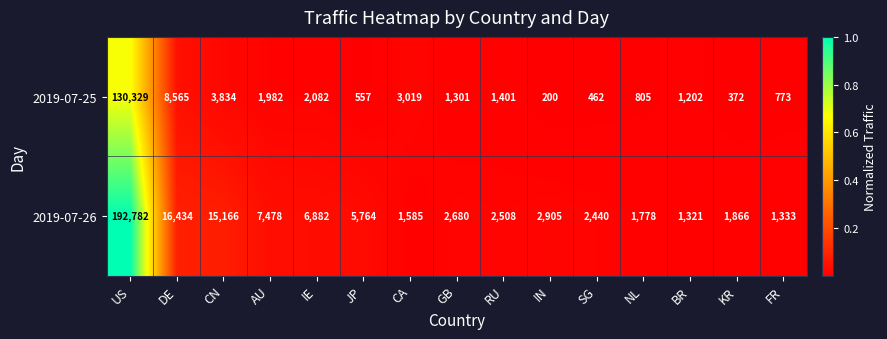

Reading left to right, what are all the values shown in this chart?

2019-07-25: US=130329	DE=8565	CN=3834	AU=1982	IE=2082	JP=557	CA=3019	GB=1301	RU=1401	IN=200	SG=462	NL=805	BR=1202	KR=372	FR=773
2019-07-26: US=192782	DE=16434	CN=15166	AU=7478	IE=6882	JP=5764	CA=1585	GB=2680	RU=2508	IN=2905	SG=2440	NL=1778	BR=1321	KR=1866	FR=1333